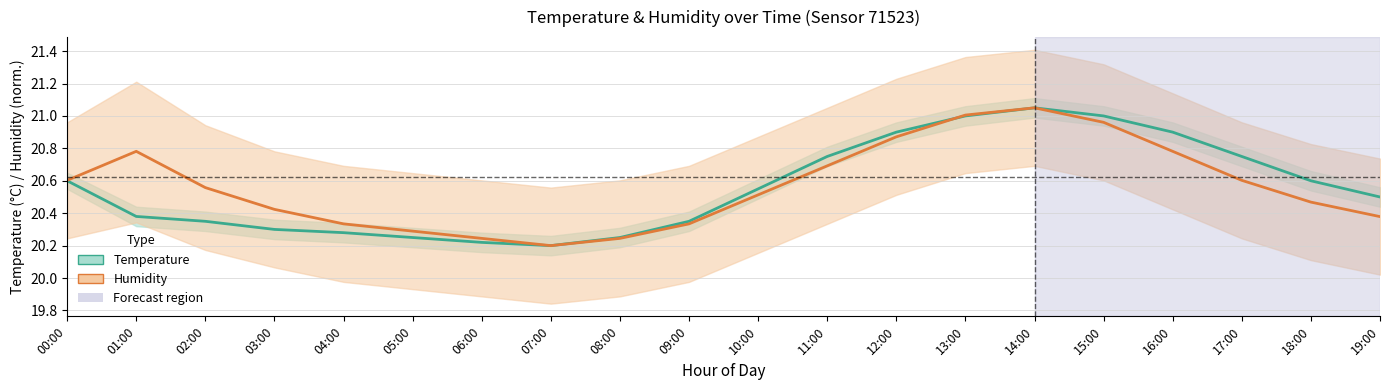

At 18:00, list the series in order from smallest to largest.

humidity, temperature